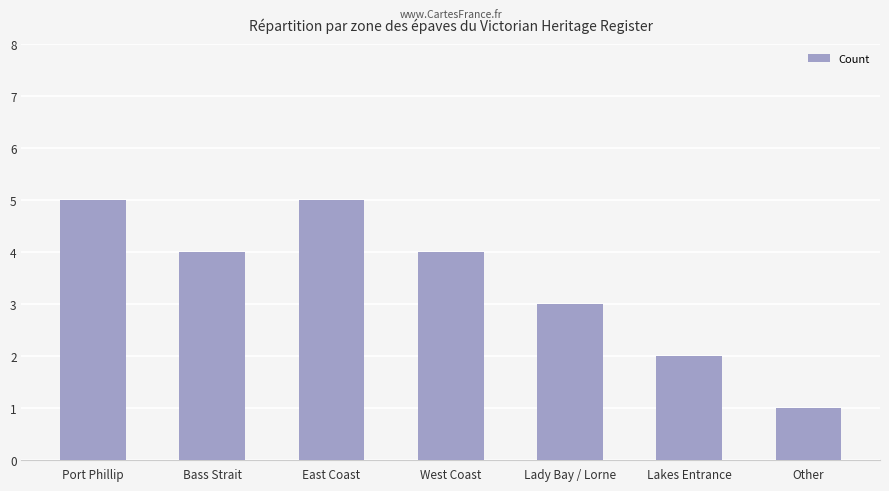

Approximately how many times larger is the value at Lakes Entrance compared to Port Phillip?

0.4